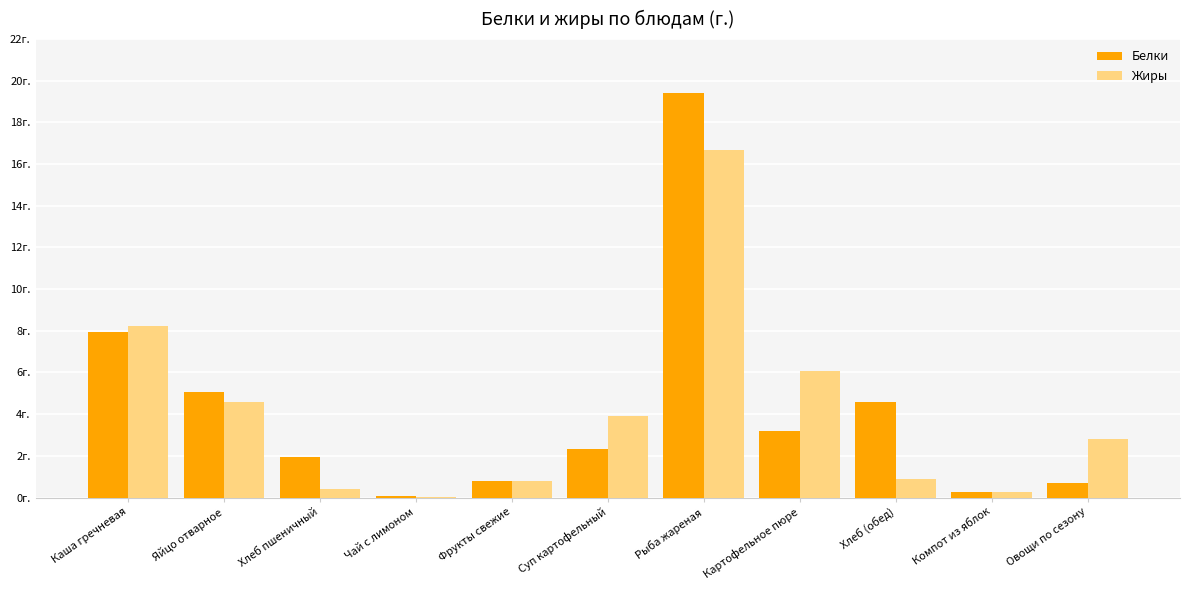

Read the Жиры value at Компот из яблок.

0.2